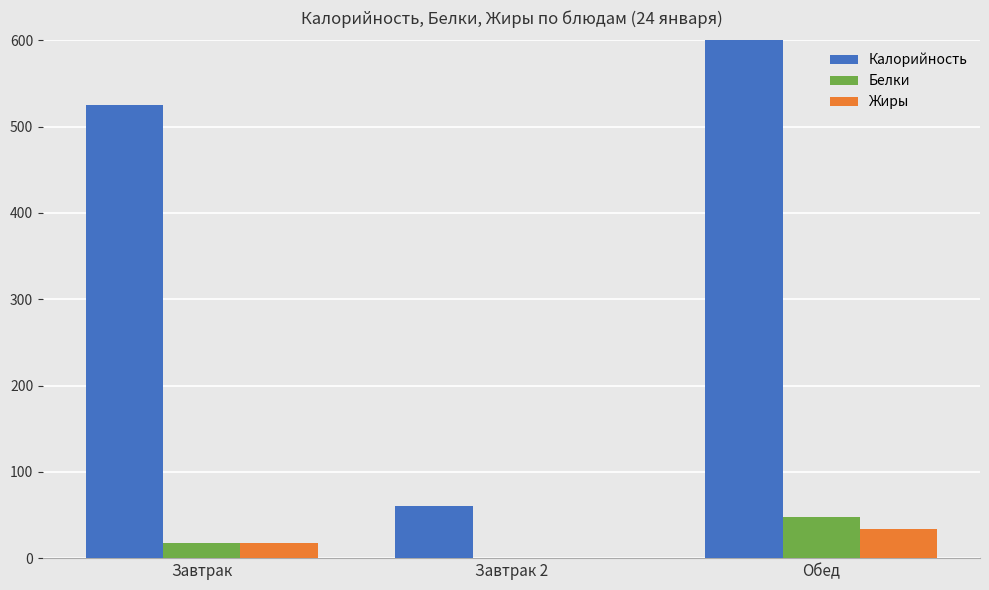

Read the Белки value at Завтрак.

17.3